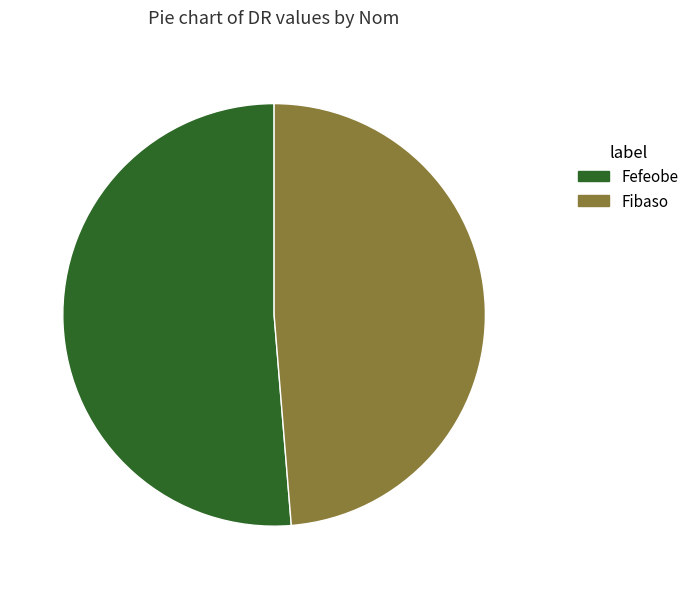

Which slice represents more than half of the pie?

Fefeobe